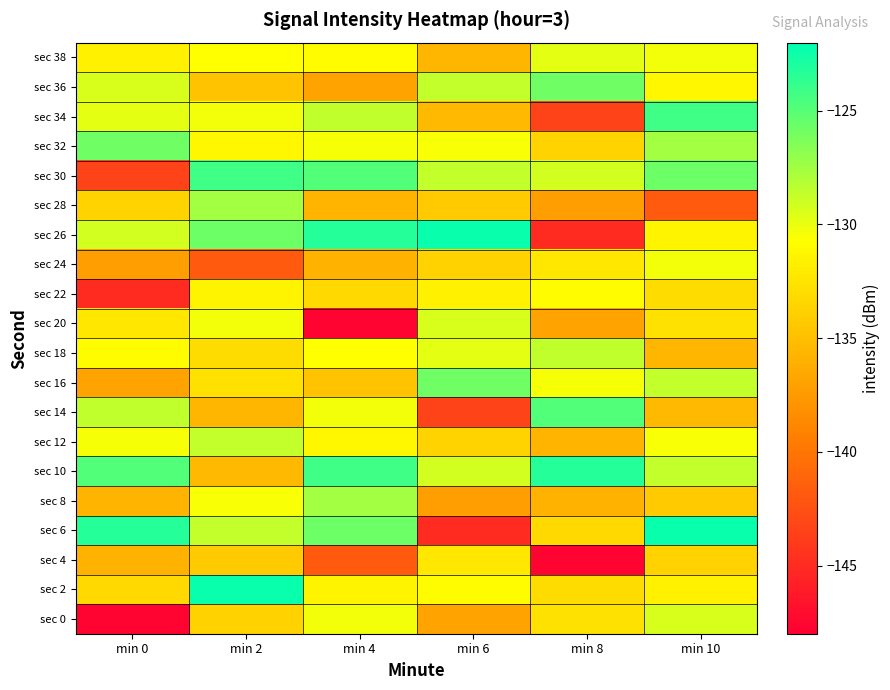

Reading left to right, transcribe all the data shown in this chart.

sec 0: min 0=-147.8	min 2=-133.8	min 4=-130.3	min 6=-136.9	min 8=-132.7	min 10=-129.4
sec 2: min 0=-133.3	min 2=-122.3	min 4=-131.4	min 6=-130.9	min 8=-133.0	min 10=-131.6
sec 4: min 0=-135.8	min 2=-134.2	min 4=-141.9	min 6=-132.3	min 8=-147.8	min 10=-133.8
sec 6: min 0=-123.3	min 2=-128.6	min 4=-125.7	min 6=-145.0	min 8=-133.3	min 10=-122.3
sec 8: min 0=-135.7	min 2=-130.5	min 4=-127.5	min 6=-137.1	min 8=-135.8	min 10=-134.2
sec 10: min 0=-124.8	min 2=-135.3	min 4=-124.2	min 6=-129.2	min 8=-123.3	min 10=-128.6
sec 12: min 0=-130.4	min 2=-128.6	min 4=-131.2	min 6=-133.7	min 8=-135.7	min 10=-130.5
sec 14: min 0=-128.5	min 2=-135.6	min 4=-130.3	min 6=-143.3	min 8=-124.8	min 10=-135.3
sec 16: min 0=-136.9	min 2=-132.7	min 4=-134.7	min 6=-125.8	min 8=-130.4	min 10=-128.6
sec 18: min 0=-130.9	min 2=-133.0	min 4=-130.7	min 6=-129.8	min 8=-128.5	min 10=-135.6
sec 20: min 0=-132.3	min 2=-130.3	min 4=-147.8	min 6=-129.4	min 8=-136.9	min 10=-132.7
sec 22: min 0=-145.0	min 2=-131.4	min 4=-133.3	min 6=-131.6	min 8=-130.9	min 10=-133.0
sec 24: min 0=-137.1	min 2=-141.9	min 4=-135.8	min 6=-133.8	min 8=-132.3	min 10=-130.3
sec 26: min 0=-129.2	min 2=-125.7	min 4=-123.3	min 6=-122.3	min 8=-145.0	min 10=-131.4
sec 28: min 0=-133.7	min 2=-127.5	min 4=-135.7	min 6=-134.2	min 8=-137.1	min 10=-141.9
sec 30: min 0=-143.3	min 2=-124.2	min 4=-124.8	min 6=-128.6	min 8=-129.2	min 10=-125.7
sec 32: min 0=-125.8	min 2=-131.2	min 4=-130.4	min 6=-130.5	min 8=-133.7	min 10=-127.5
sec 34: min 0=-129.8	min 2=-130.3	min 4=-128.5	min 6=-135.3	min 8=-143.3	min 10=-124.2
sec 36: min 0=-129.4	min 2=-134.7	min 4=-136.9	min 6=-128.6	min 8=-125.8	min 10=-131.2
sec 38: min 0=-131.6	min 2=-130.7	min 4=-130.9	min 6=-135.6	min 8=-129.8	min 10=-130.3